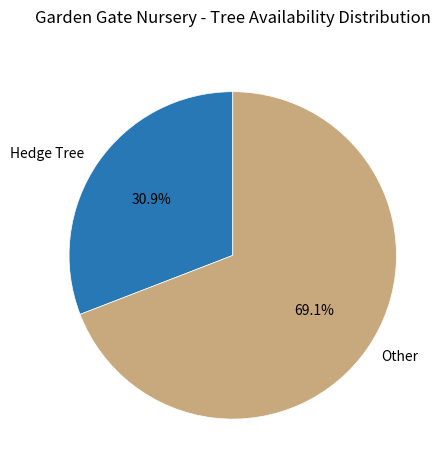

What percentage do Hedge Tree and Other together represent?

100.0%